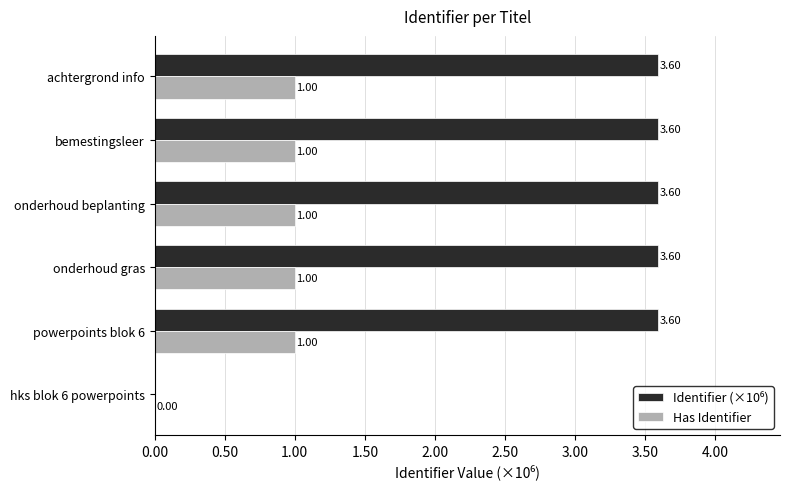

Count the number of categories in the chart.

6